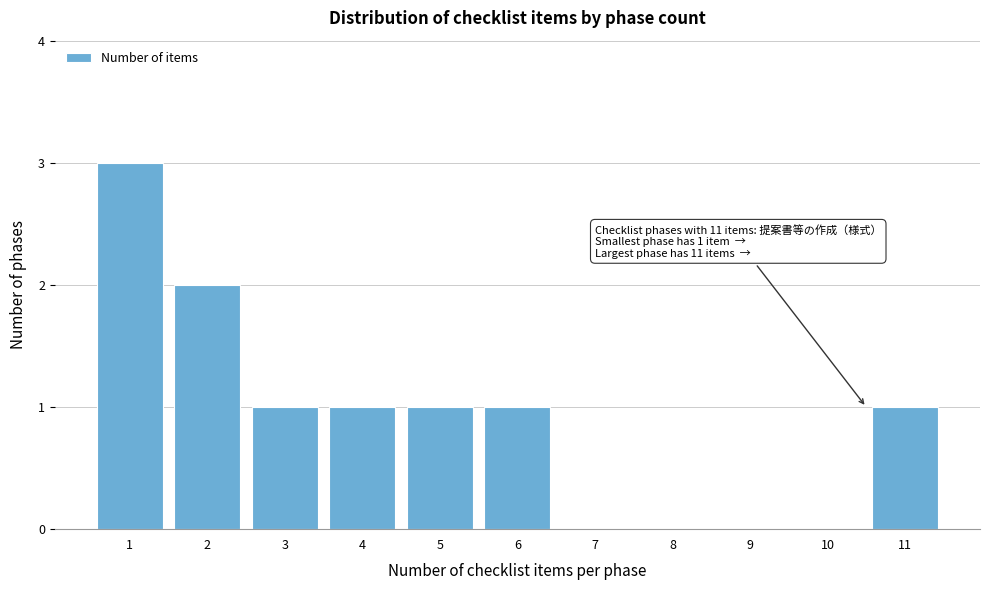

Reading left to right, transcribe all the data shown in this chart.

1=3	2=2	3=1	4=1	5=1	6=1	7=0	8=0	9=0	10=0	11=1